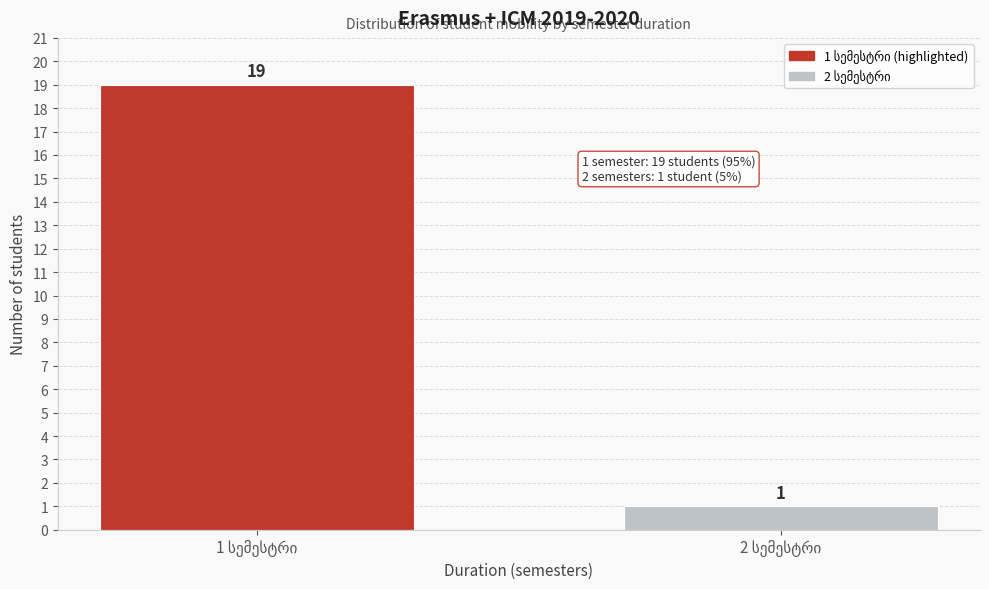

Reading right to left, extract all data points from this chart.

1	19